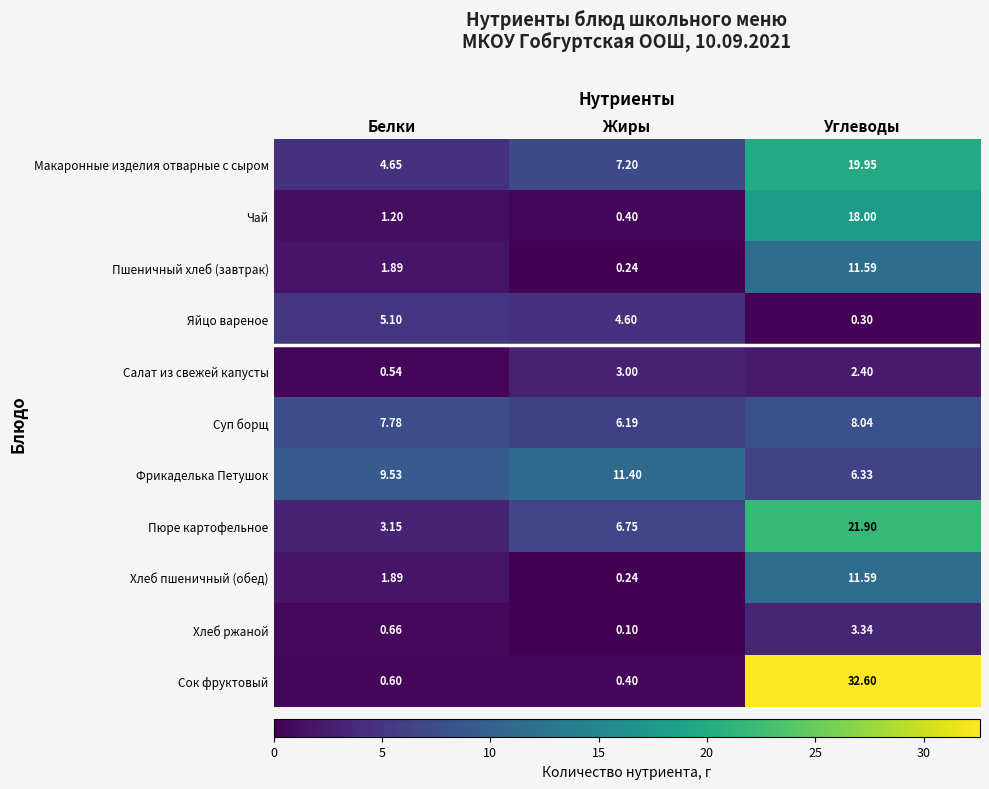

At which category is the sum across all series the highest?

Углеводы